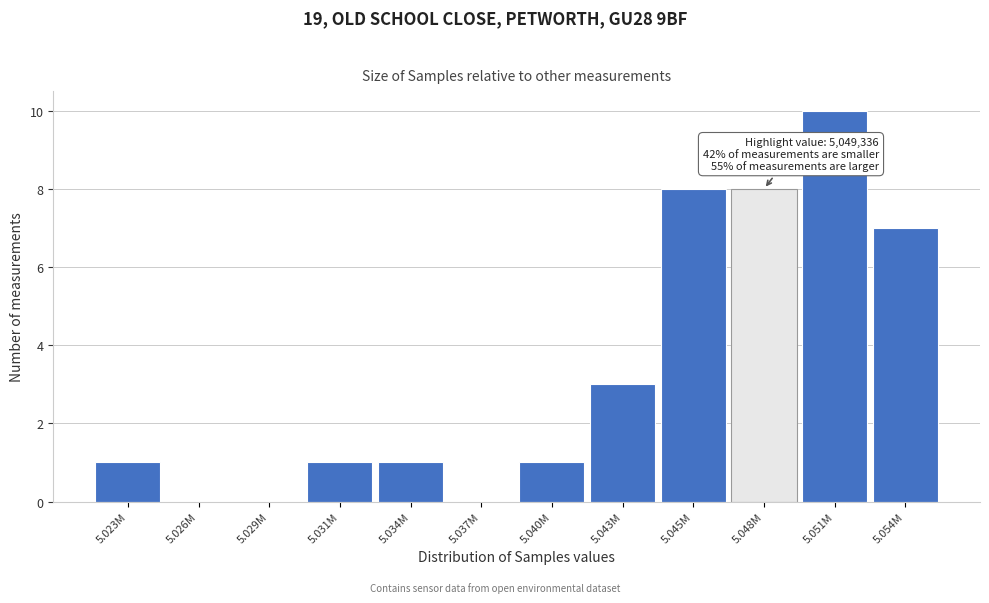

Reading left to right, what are all the values shown in this chart?

5.023M=1	5.026M=0	5.029M=0	5.031M=1	5.034M=1	5.037M=0	5.040M=1	5.043M=3	5.045M=8	5.048M=8	5.051M=10	5.054M=7